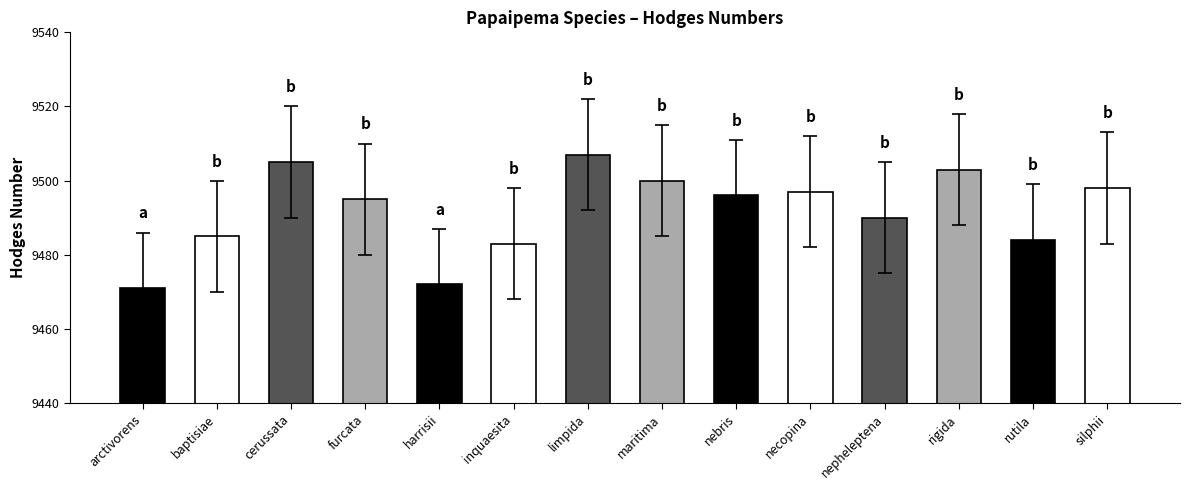

Which category has the lowest value across all series?

arctivorens